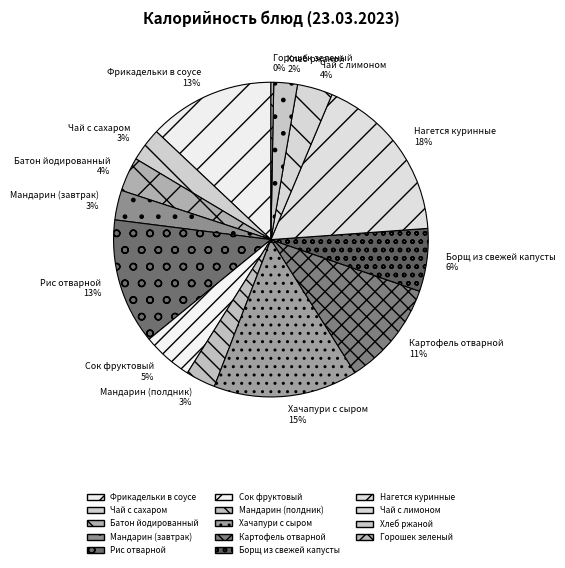

Which slice is the largest?

Нагется куринные